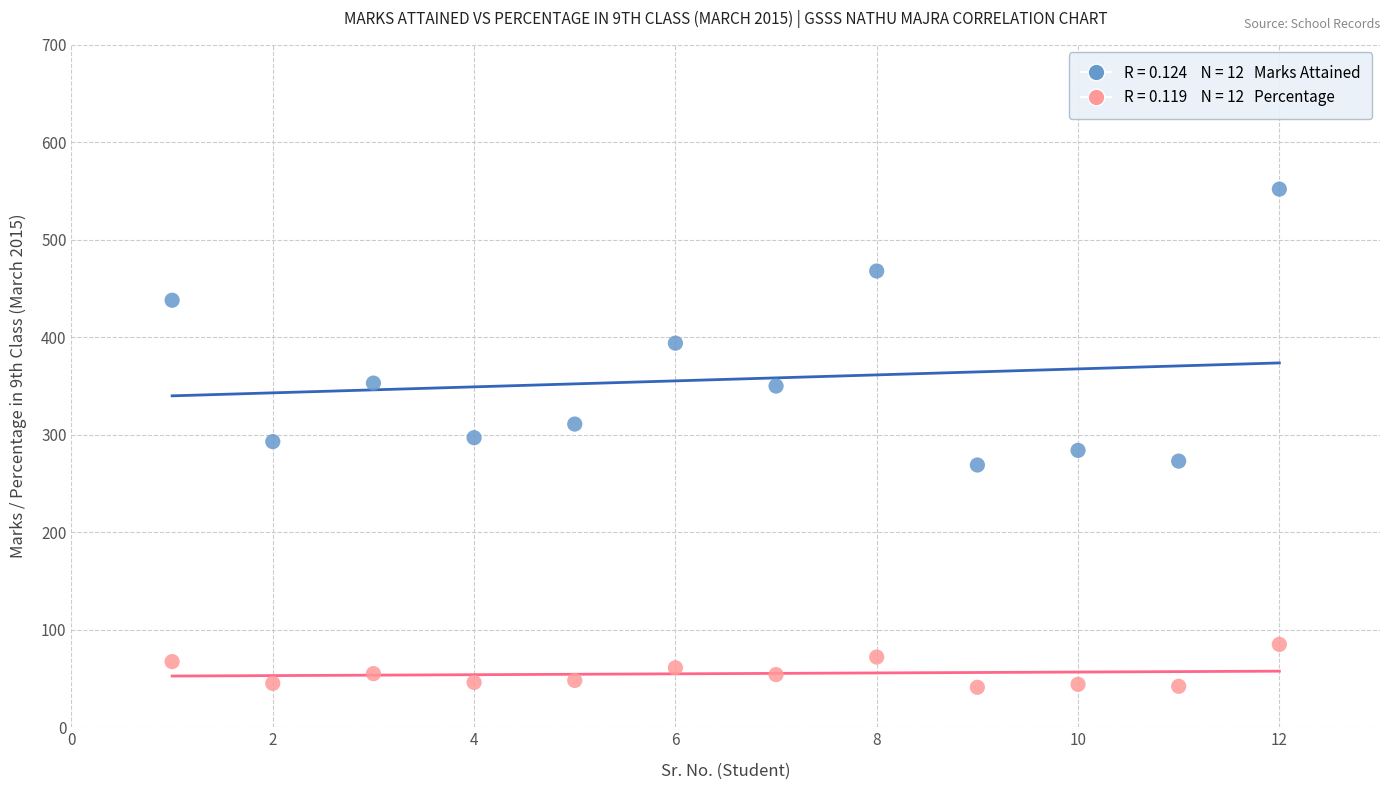

Across all data points, what is the range of X values (max minus min)?

11.0